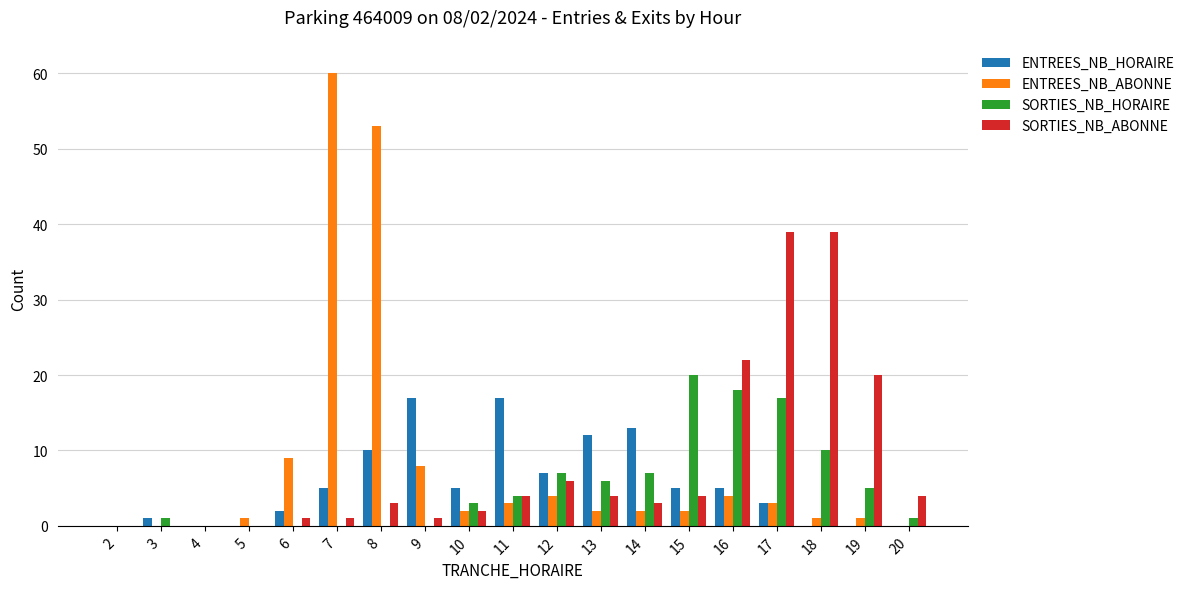

What is the greatest value displayed?

60